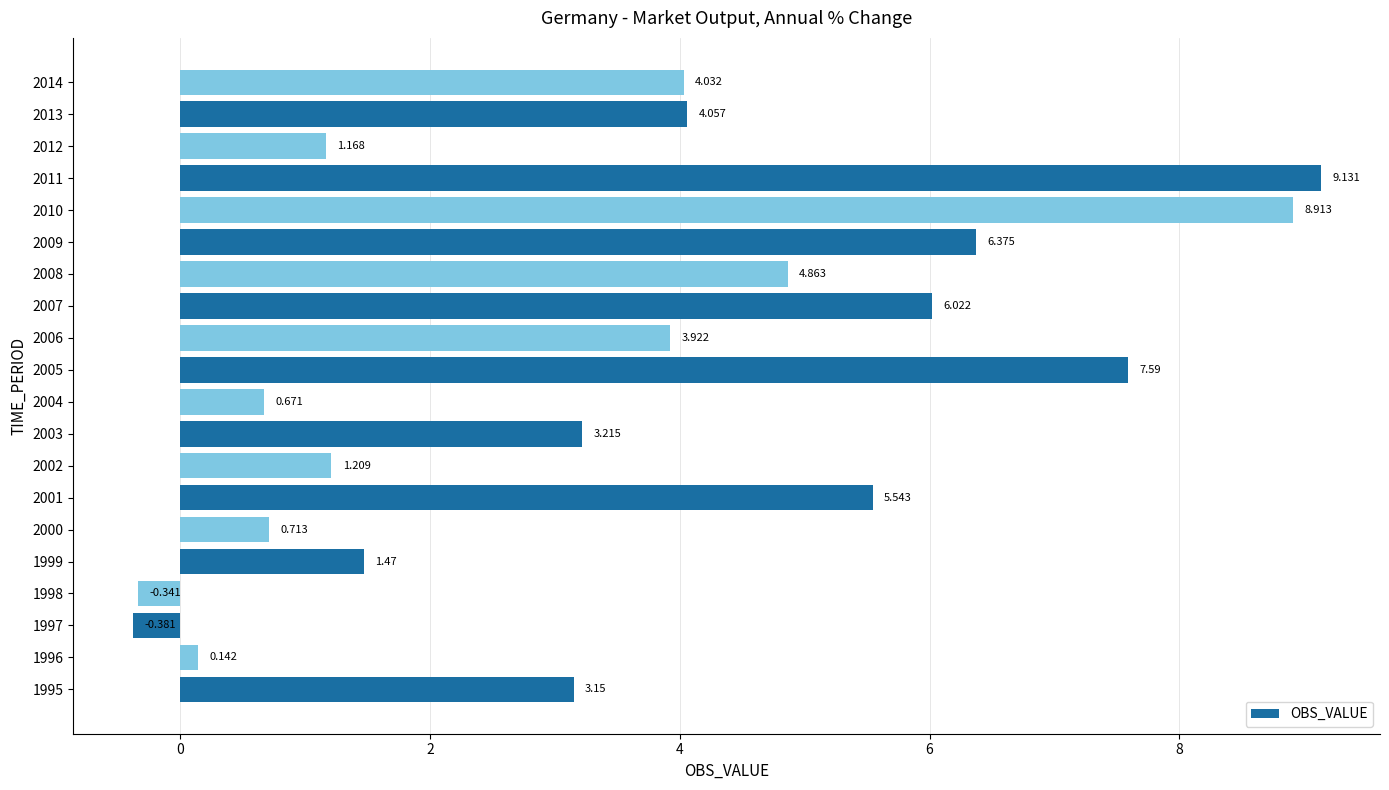

List the labels in order of value, largest first.

2011, 2010, 2005, 2009, 2007, 2001, 2008, 2013, 2014, 2006, 2003, 1995, 1999, 2002, 2012, 2000, 2004, 1996, 1998, 1997